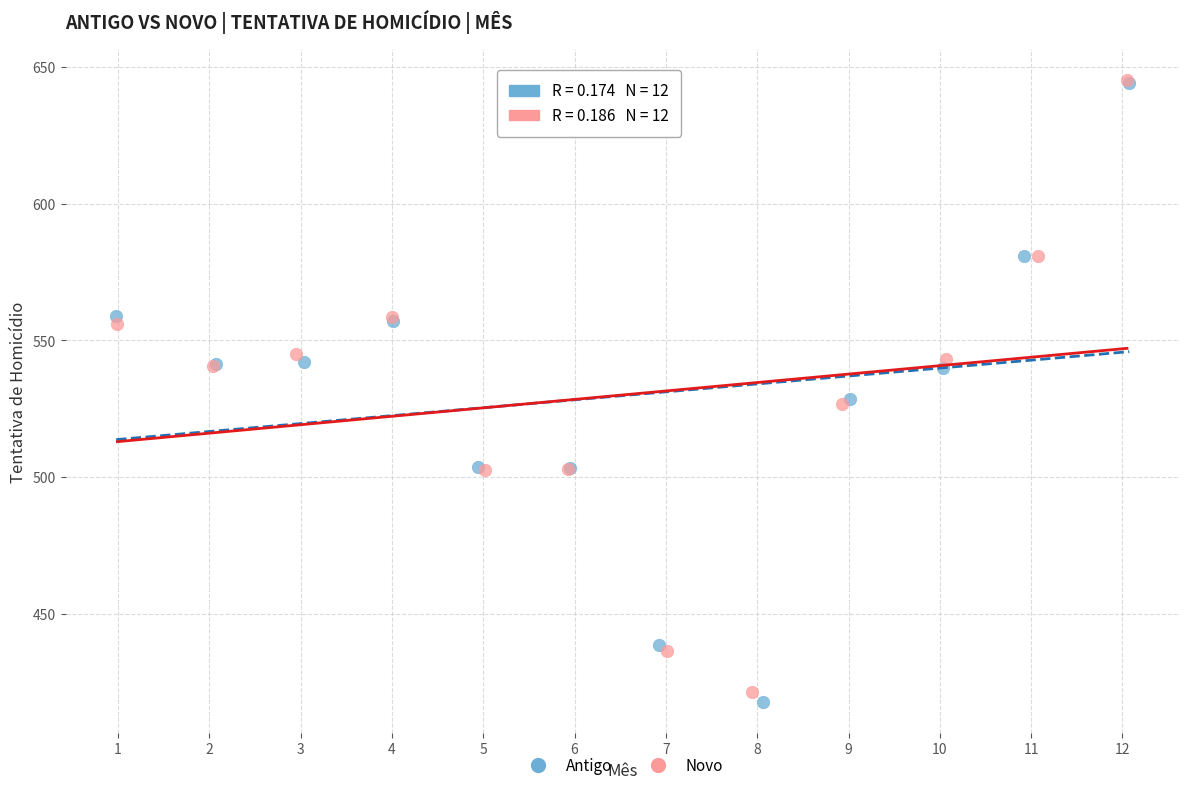

Which series has the widest spread of Y values?

Antigo